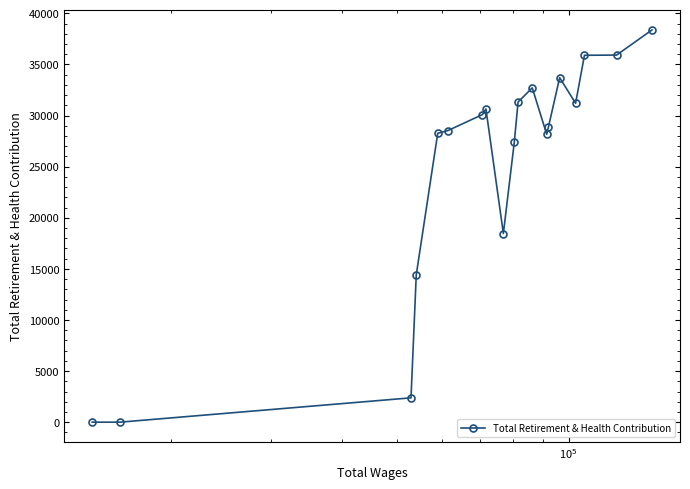

What is the sum of all values?

476365